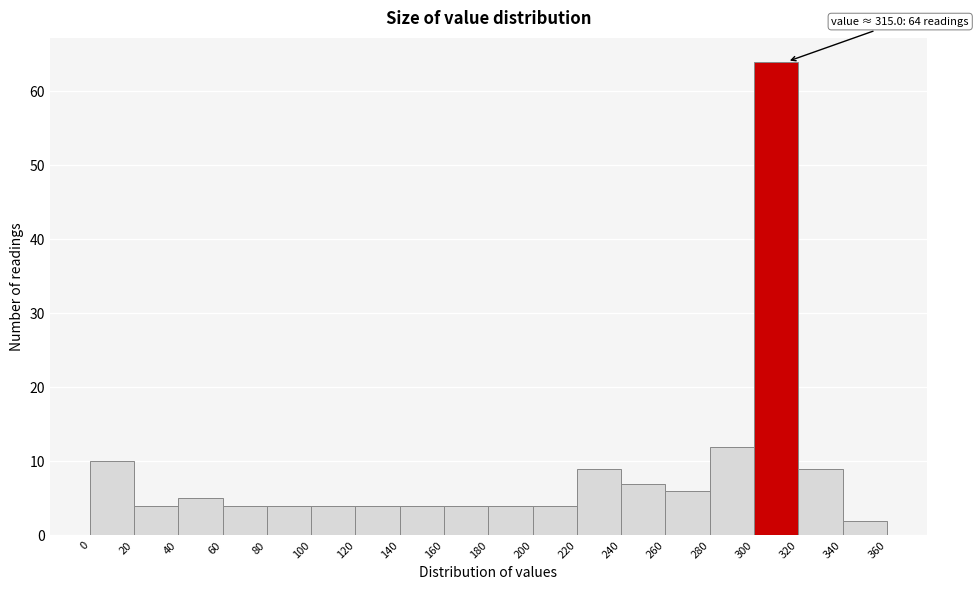

Over which range of the x-axis is the bar tallest?

300 to 320